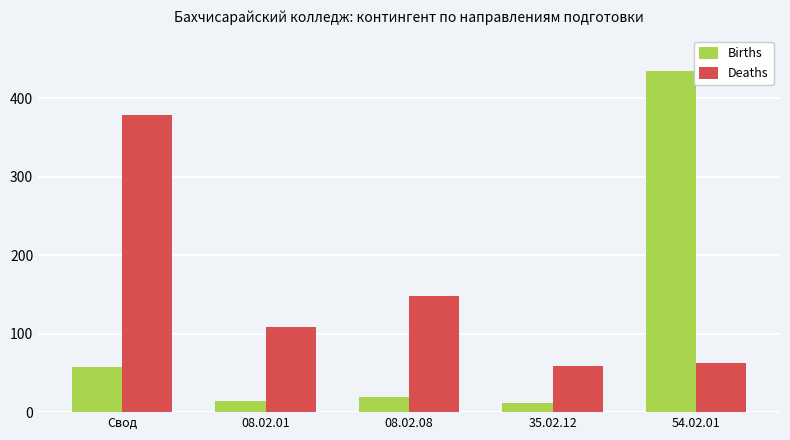

Reading left to right, transcribe all the data shown in this chart.

Births: 57	14	19	12	435
Deaths: 378	108	148	59	63